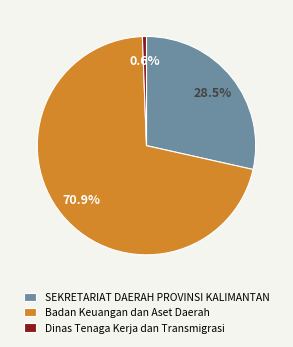

Between SEKRETARIAT DAERAH PROVINSI KALIMANTAN and Badan Keuangan dan Aset Daerah, which is larger?

Badan Keuangan dan Aset Daerah